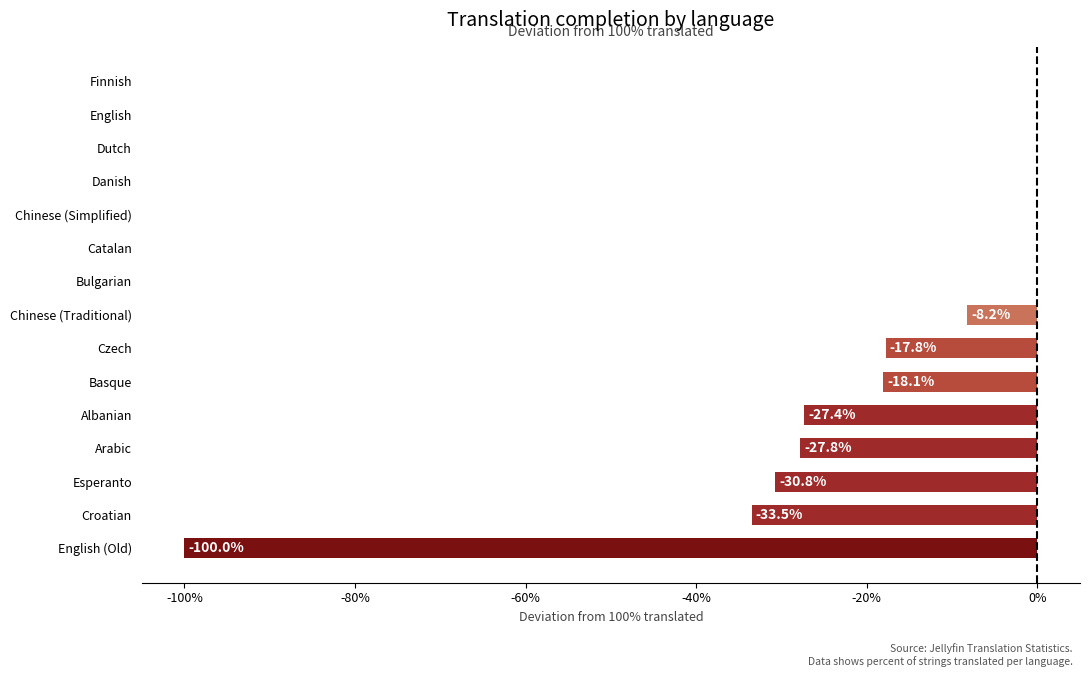

Where is the data nearest to the value -50?

Croatian